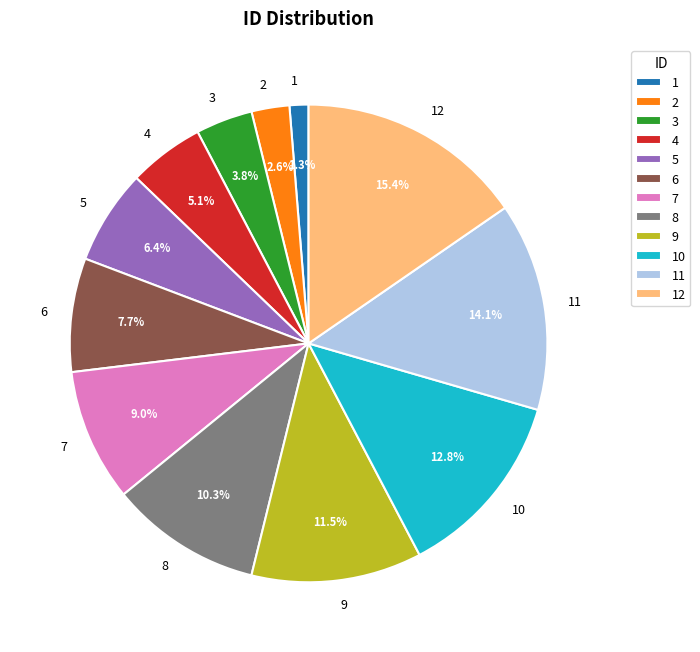

The 5 slice represents 18% of the pie. True or false?

False